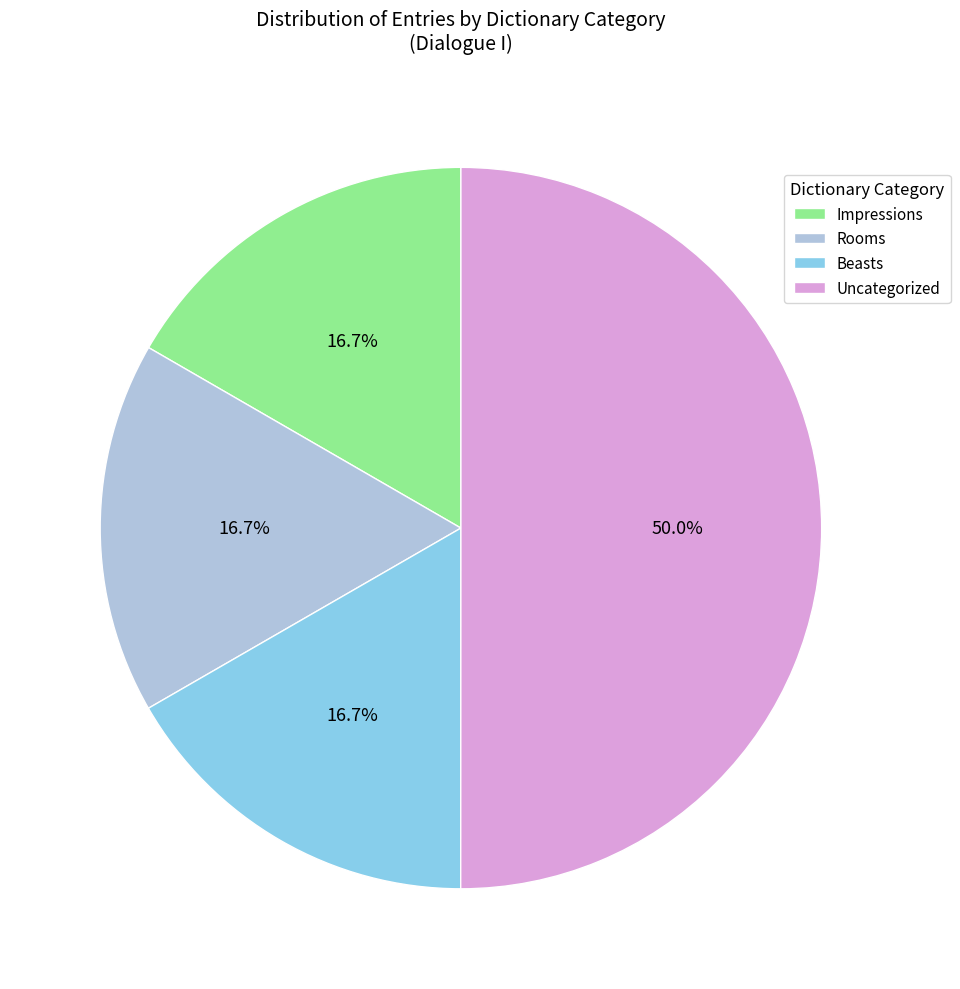

What percentage is NOT represented by Uncategorized?

50.0%